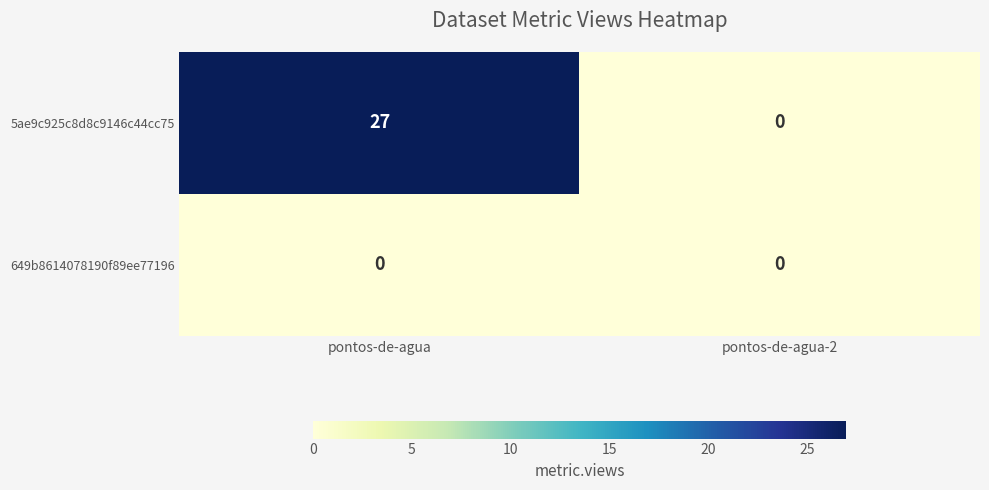

Reading right to left, extract all data points from this chart.

5ae9c925c8d8c9146c44cc75: pontos-de-agua-2=0	pontos-de-agua=27
649b8614078190f89ee77196: pontos-de-agua-2=0	pontos-de-agua=0